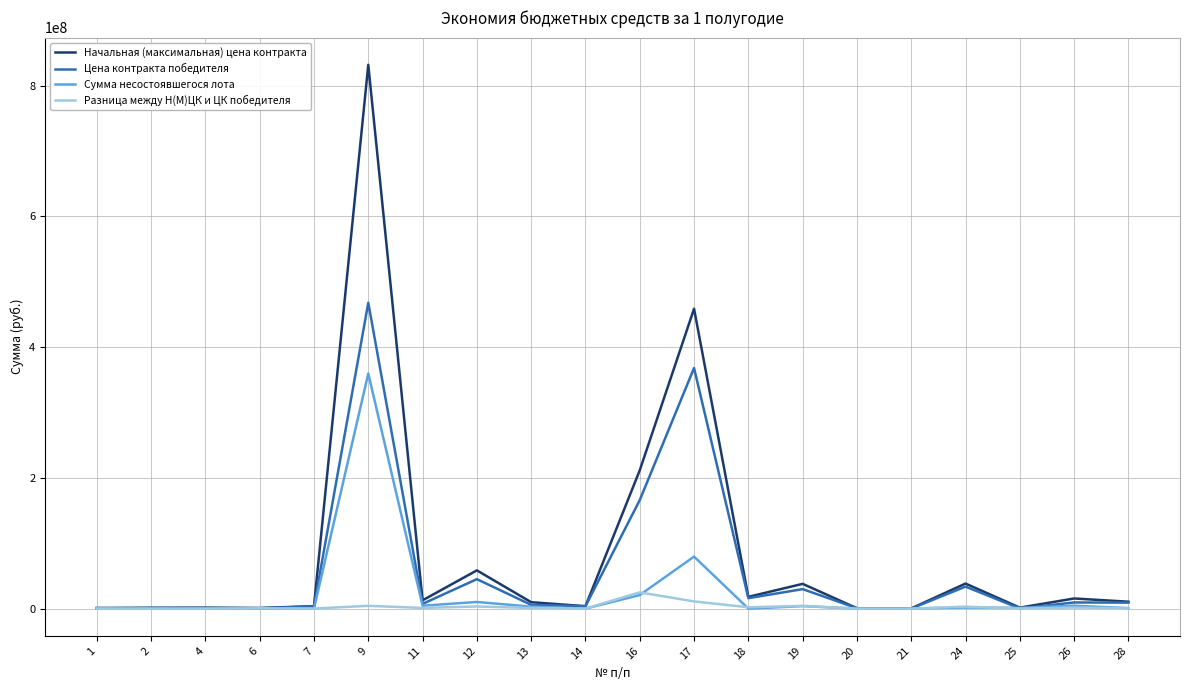

Count the number of data series in this chart.

4